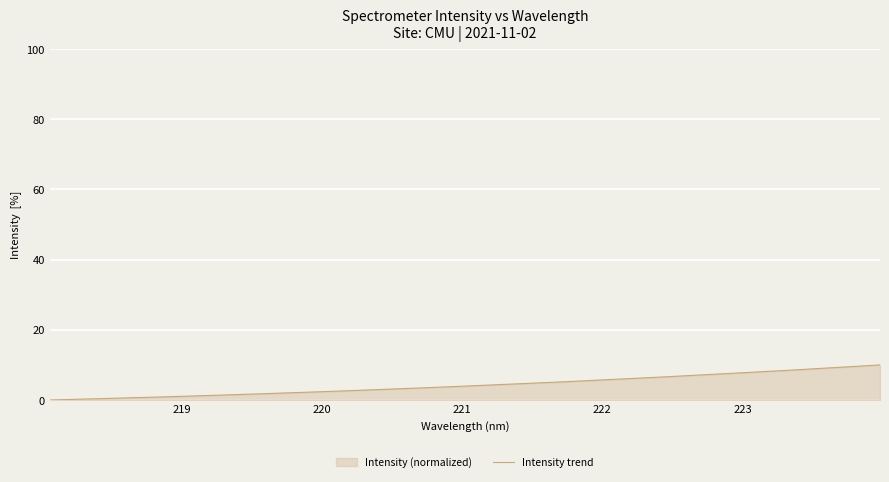

How many lines are shown in the chart?

1